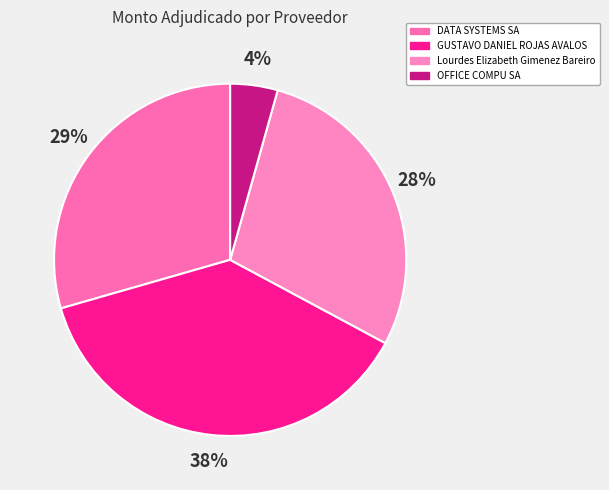

To the nearest percent, what portion does GUSTAVO DANIEL ROJAS AVALOS represent?

38%